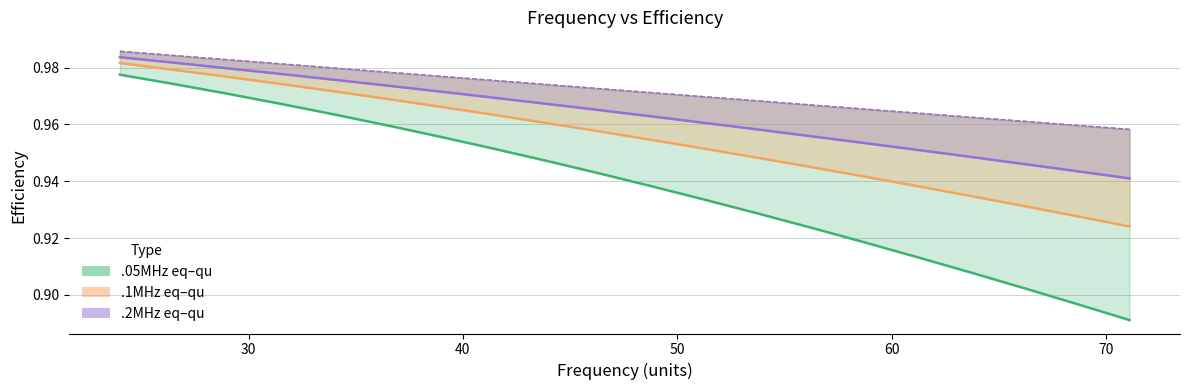

Does the chart have visible grid lines?

Yes